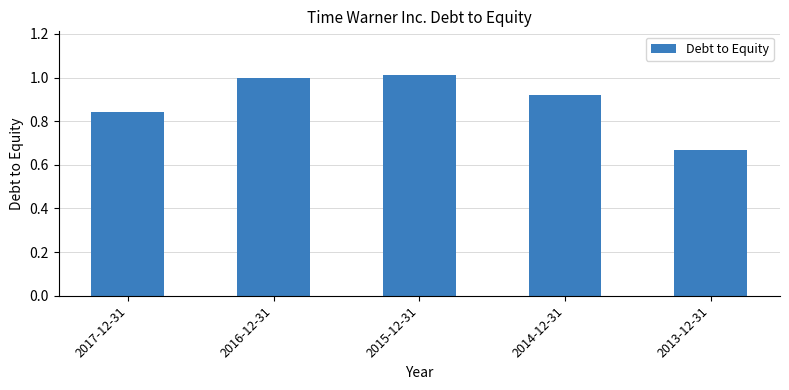

What is the approximate value at 2015-12-31?

1.0